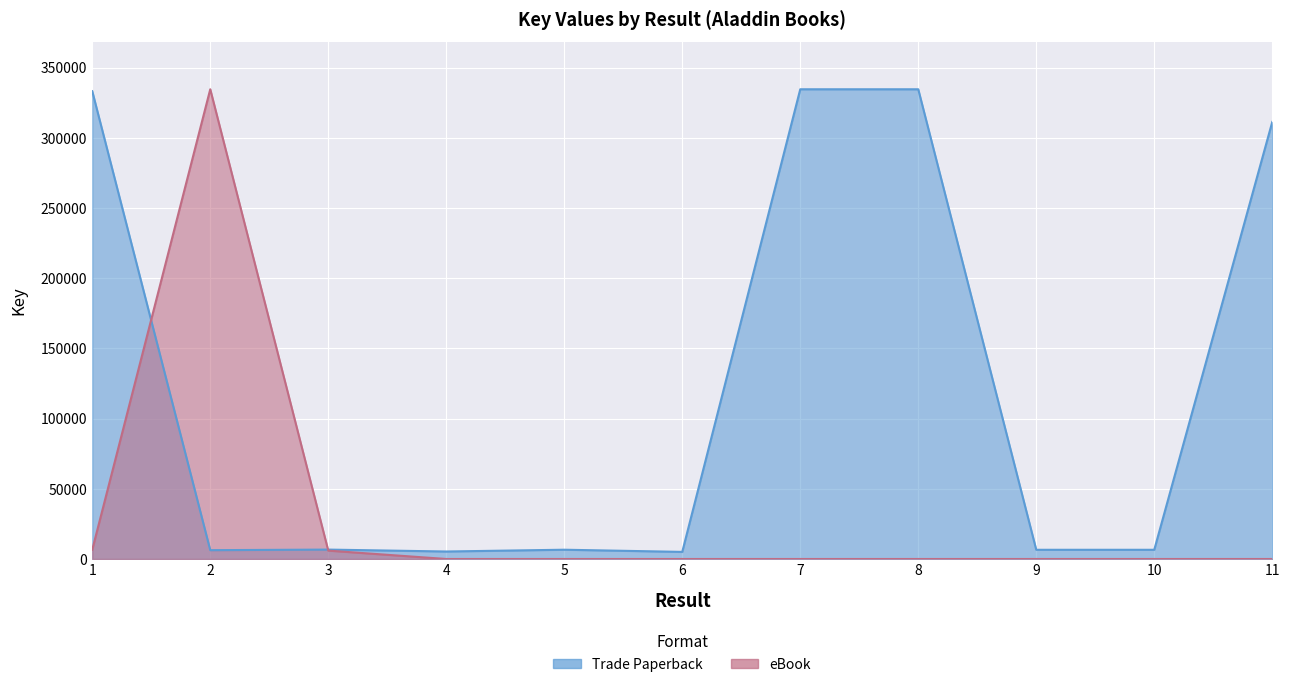

Rank the categories by eBook value from lowest to highest.

4, 5, 6, 7, 8, 9, 10, 11, 3, 1, 2